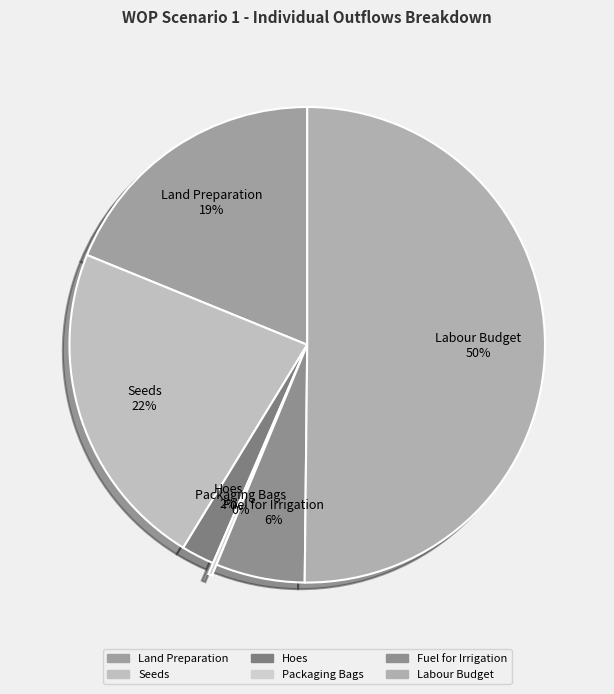

Which slice is the largest?

Labour Budget